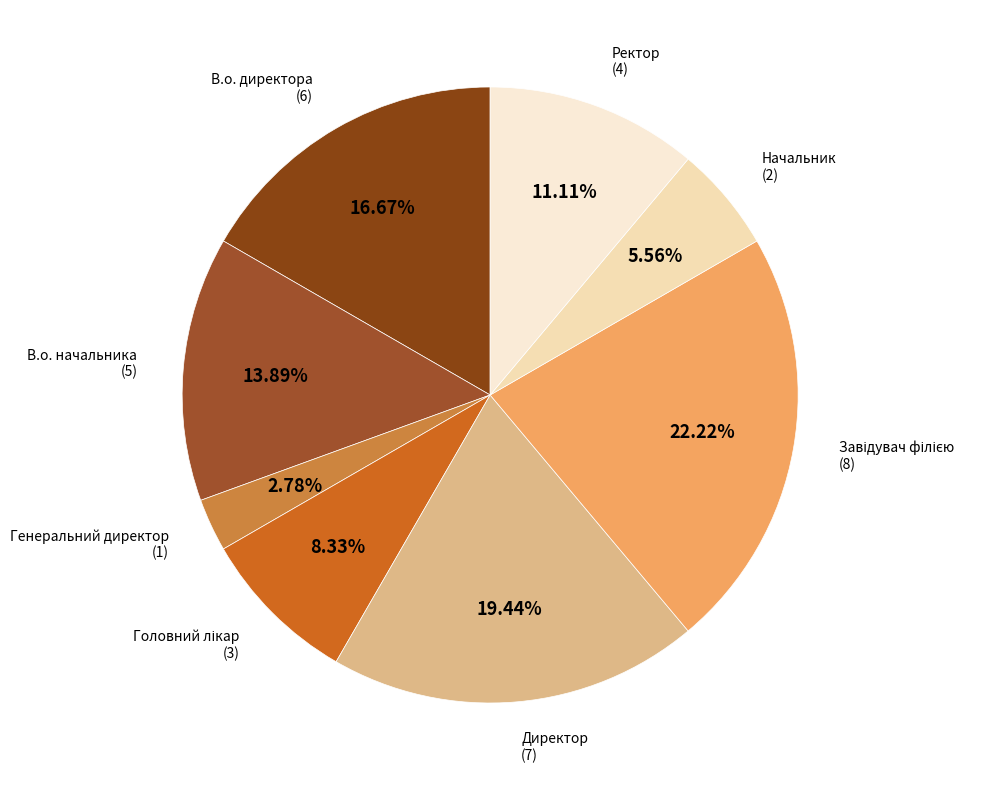

How many segments does this pie chart have?

8